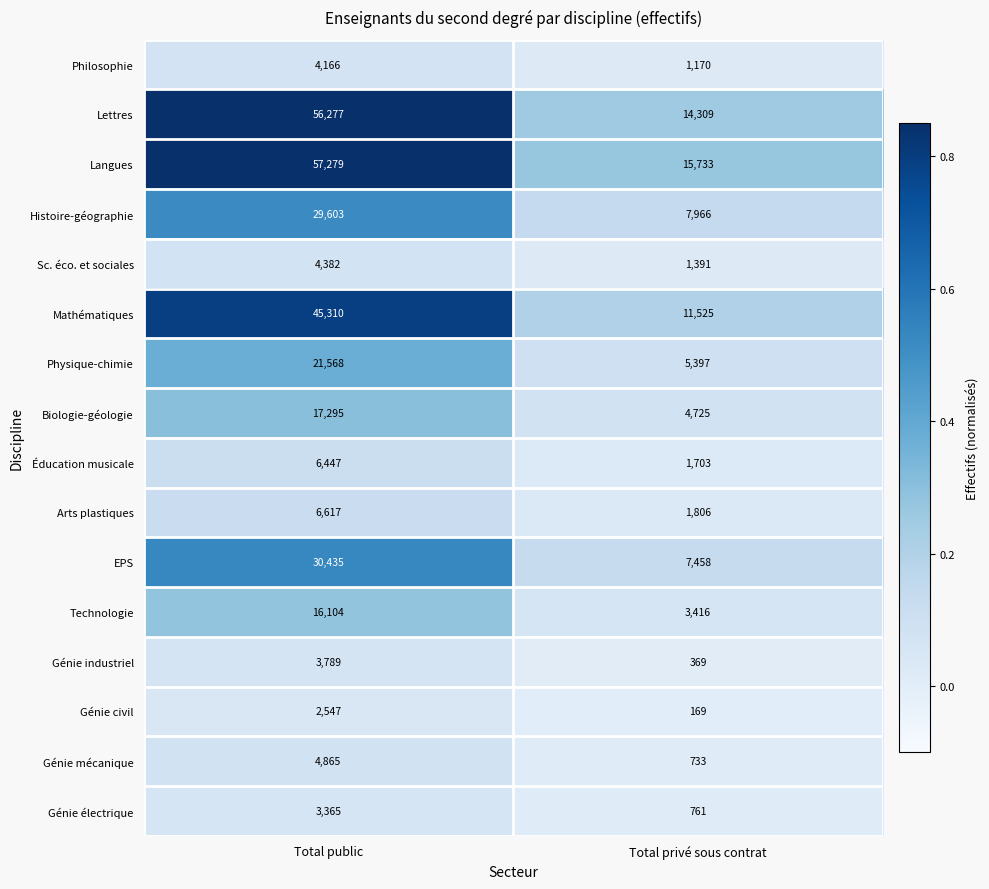

At which category is the sum across all series the highest?

Total public